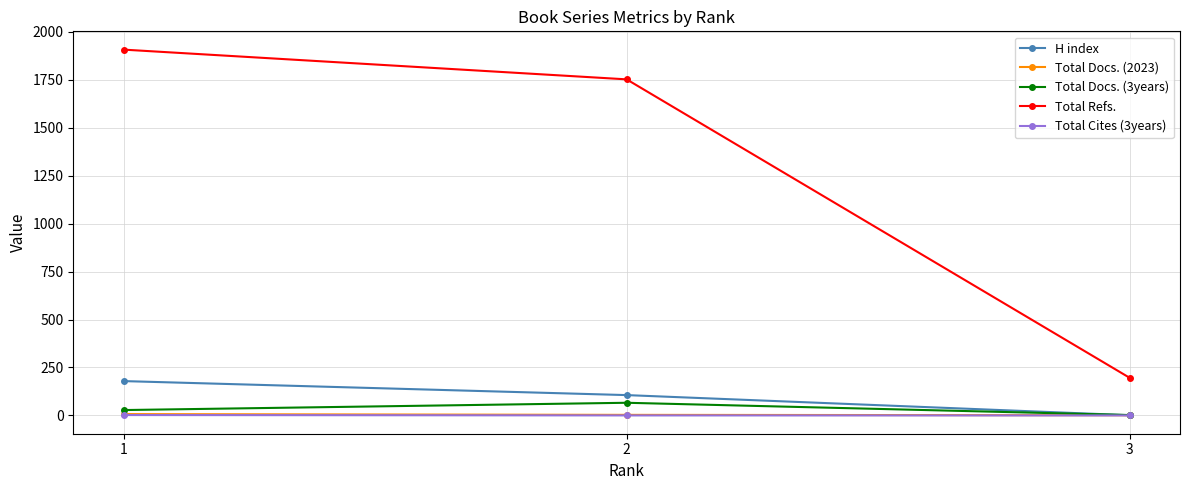

Rank the categories by Total Refs. value from lowest to highest.

3, 2, 1